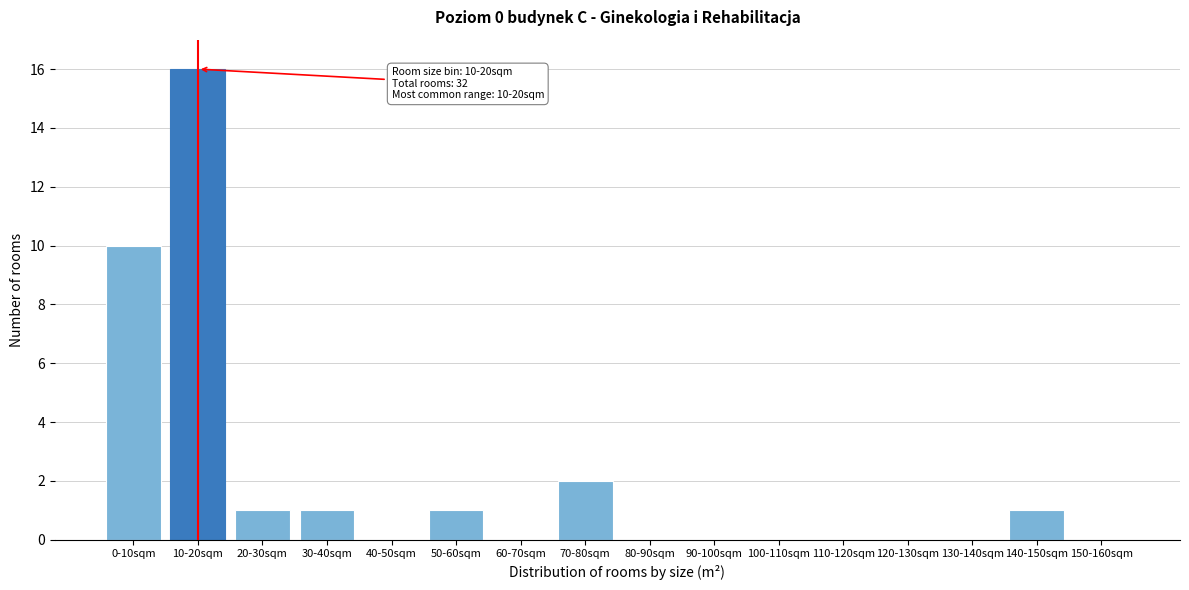

Reading left to right, what are all the values shown in this chart?

0-10sqm=10	10-20sqm=16	20-30sqm=1	30-40sqm=1	40-50sqm=0	50-60sqm=1	60-70sqm=0	70-80sqm=2	80-90sqm=0	90-100sqm=0	100-110sqm=0	110-120sqm=0	120-130sqm=0	130-140sqm=0	140-150sqm=1	150-160sqm=0